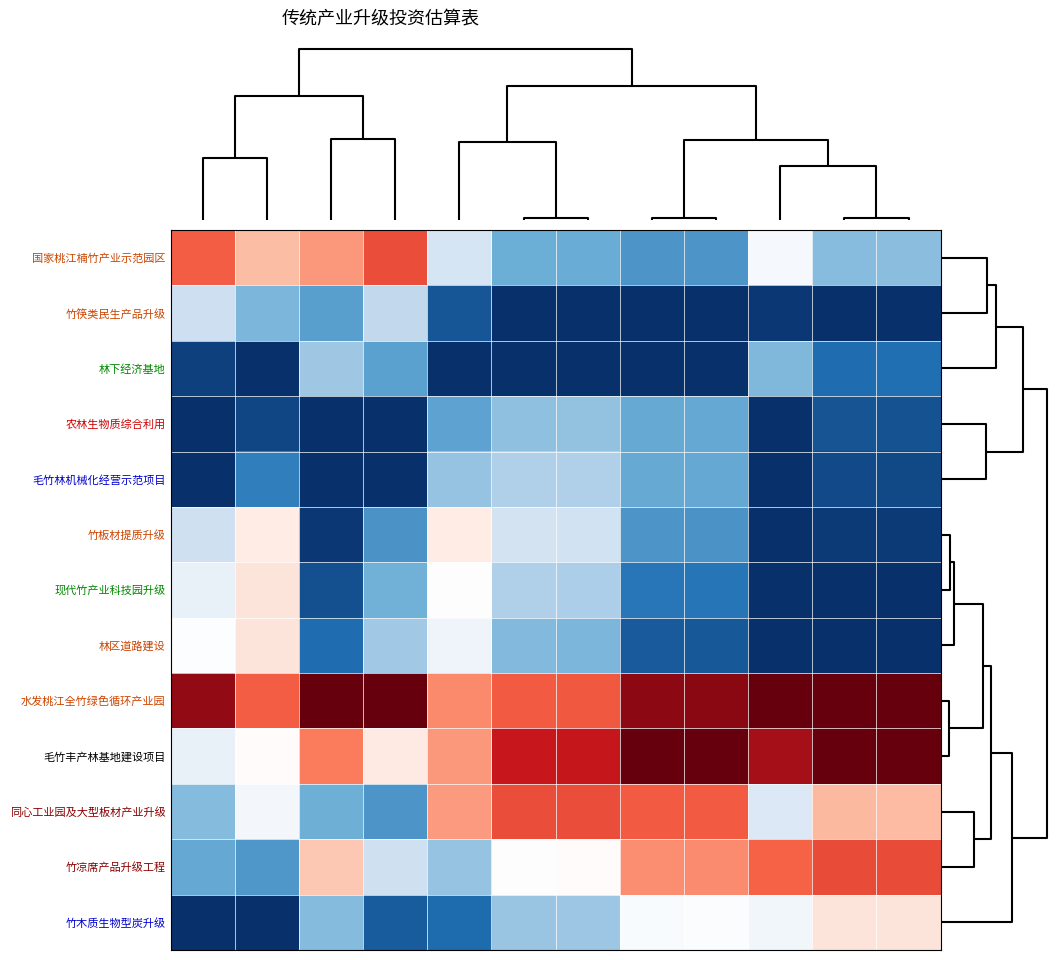

Count the number of categories in the chart.

12